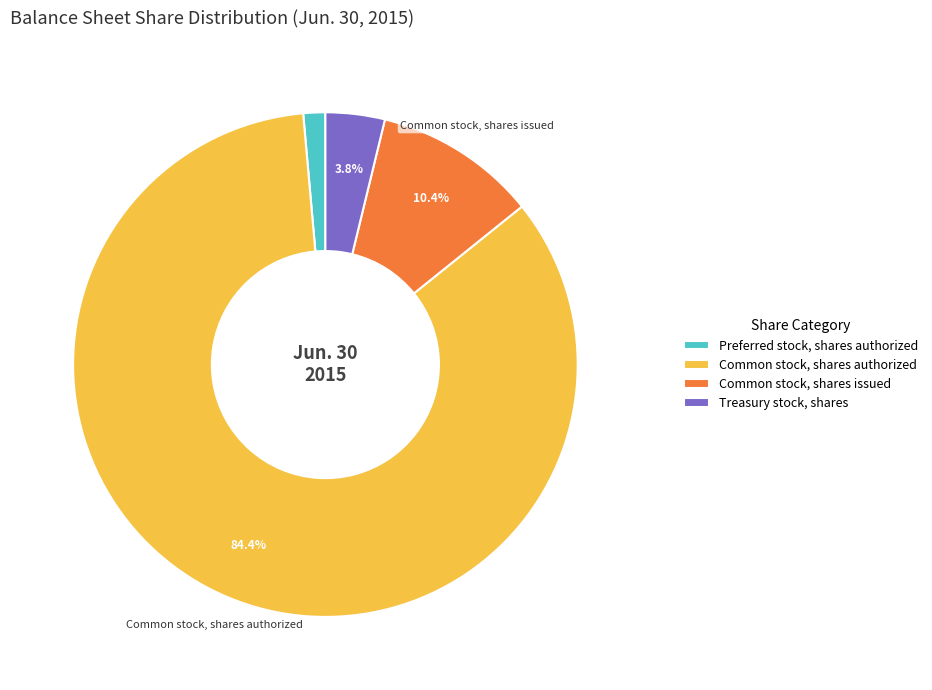

What percentage is the Preferred stock, shares authorized slice, to the nearest percent?

1%